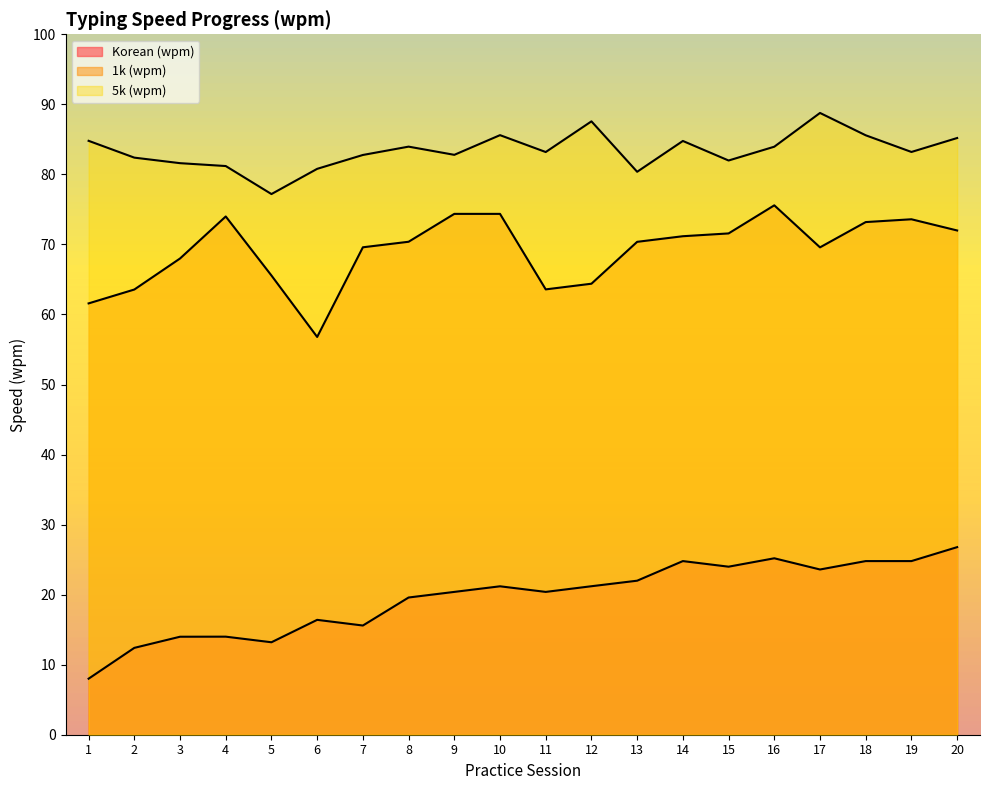

Which series has the largest range (max minus min)?

1k (wpm)